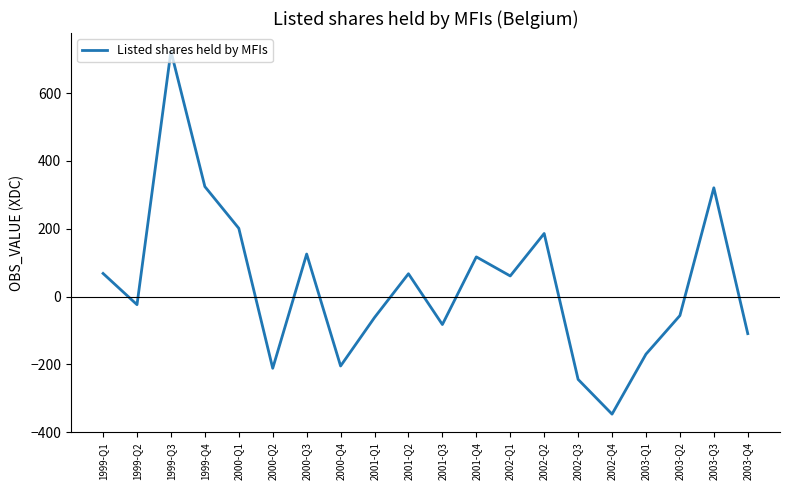

Read the value at 2003-Q2.

-56.2